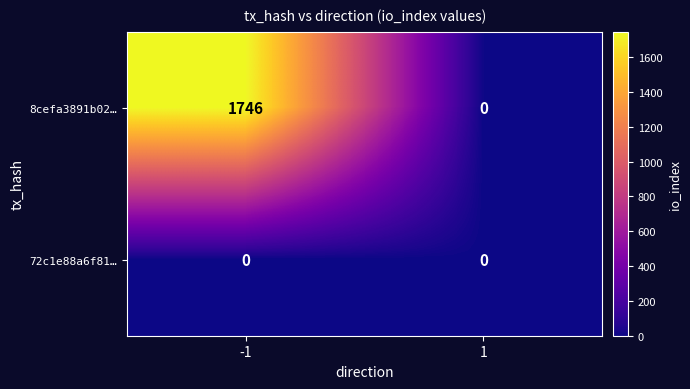

Reading right to left, what are all the values shown in this chart?

8cefa3891b02…: 1=0	-1=1746
72c1e88a6f81…: 1=0	-1=0